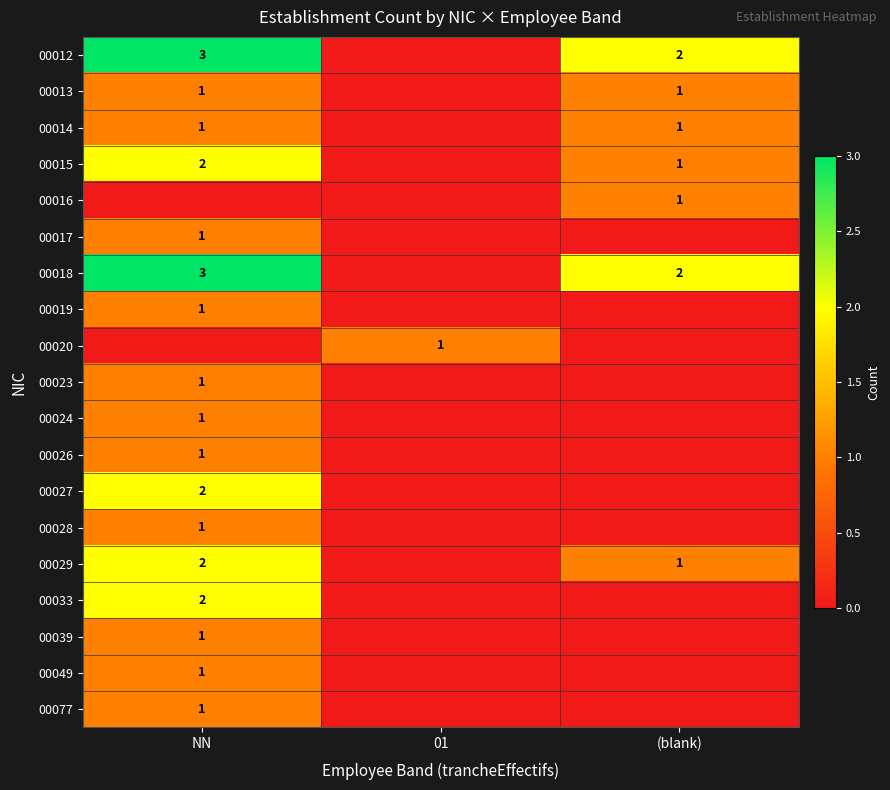

The value of 00023 at NN is 1. True or false?

True